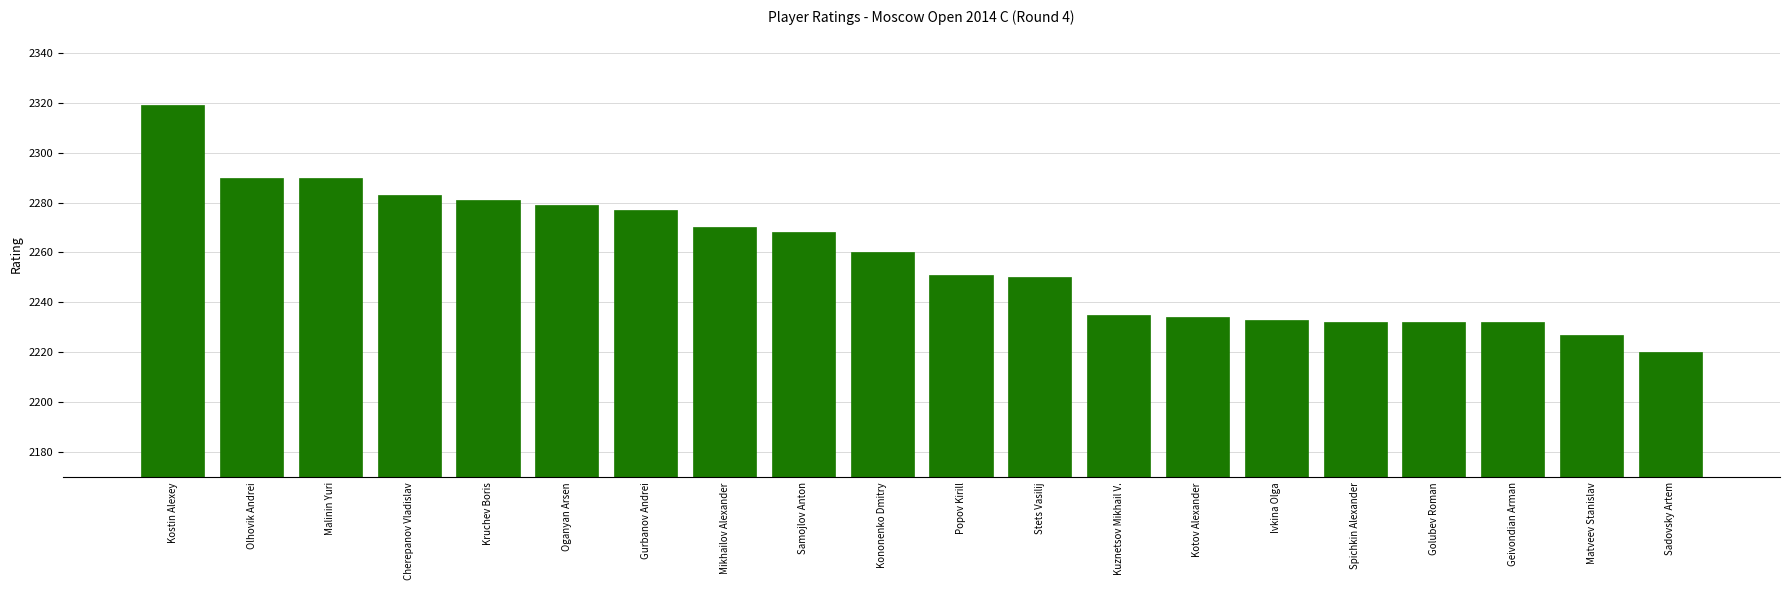

The chart shows a value of 2290 at Olhovik Andrei. True or false?

True